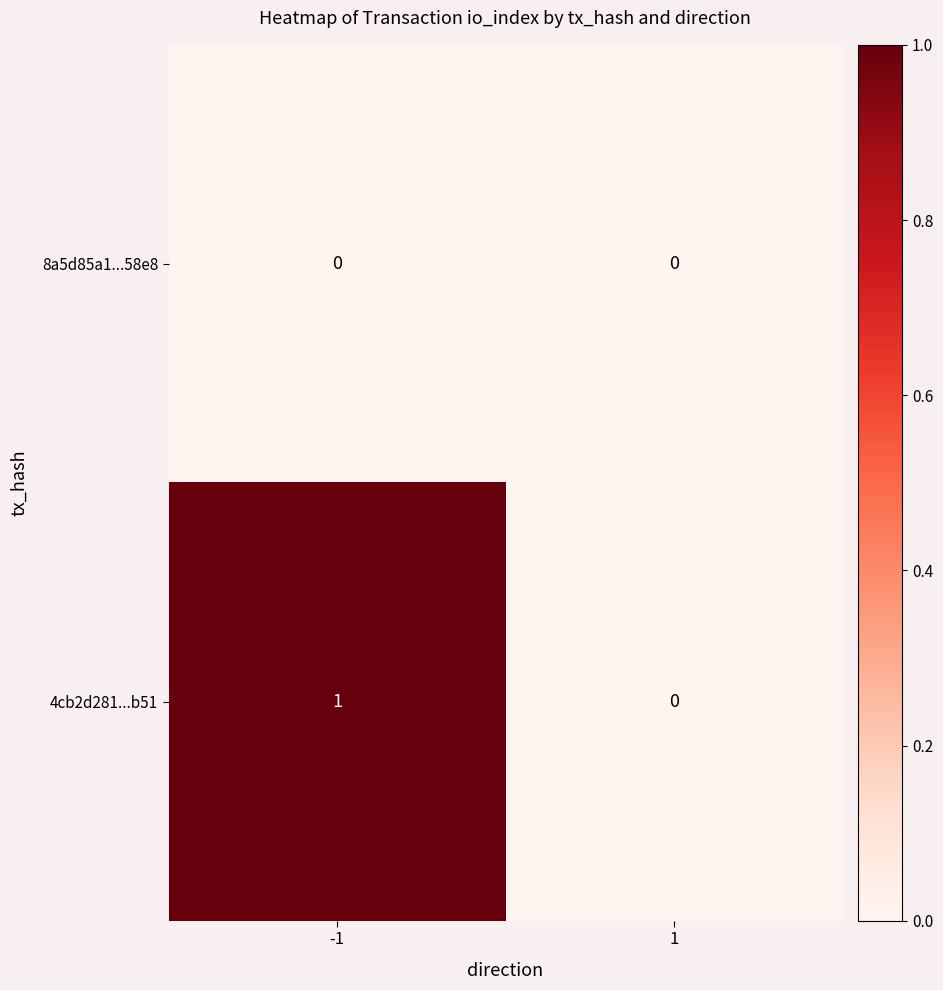

The 8a5d85a1...58e8 series shows 0 at -1. True or false?

True